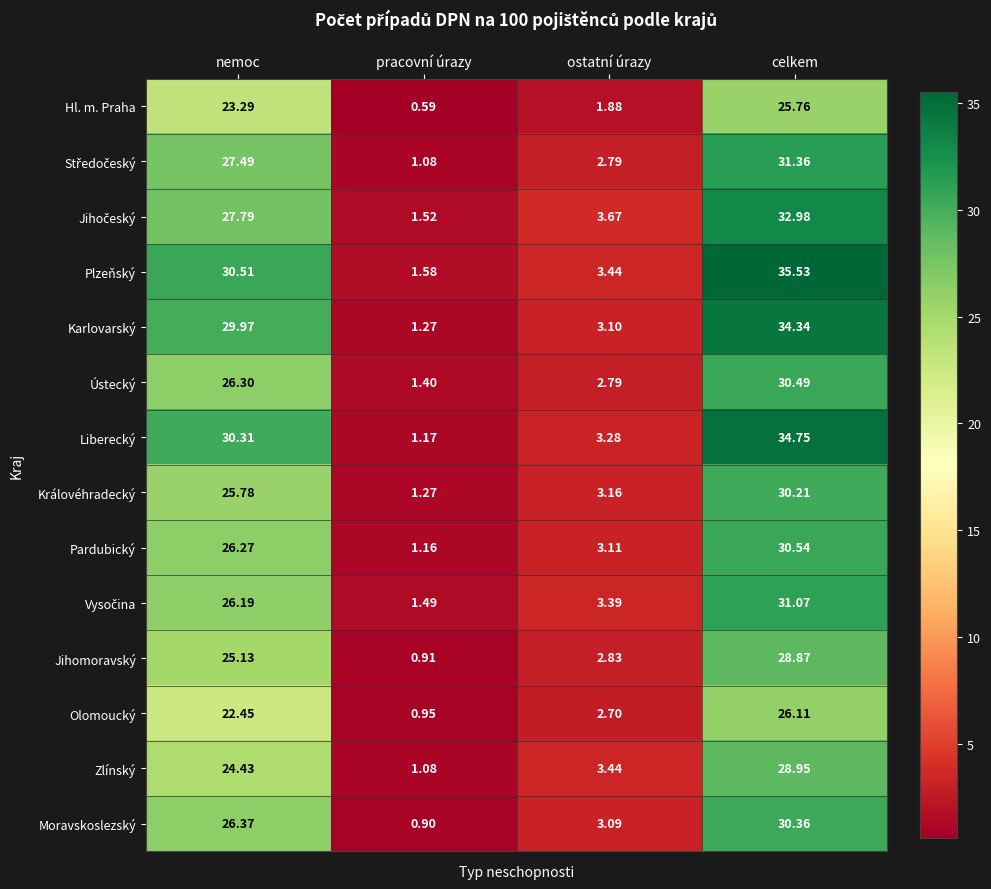

At which category is the sum across all series the highest?

celkem